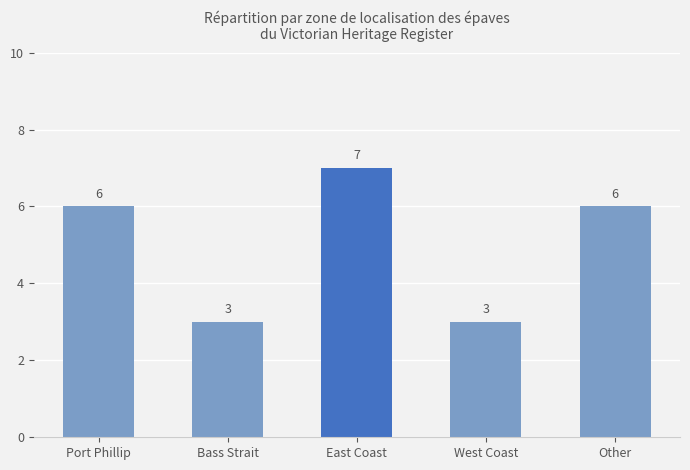

What is the average value?

5